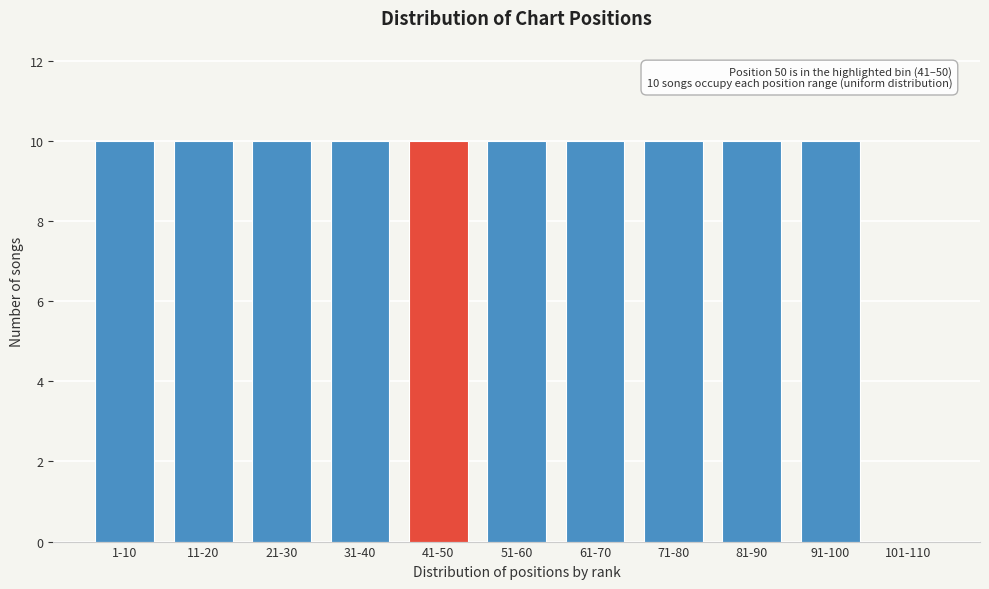

Reading right to left, list all the values displayed in this chart.

101-110=0	91-100=10	81-90=10	71-80=10	61-70=10	51-60=10	41-50=10	31-40=10	21-30=10	11-20=10	1-10=10